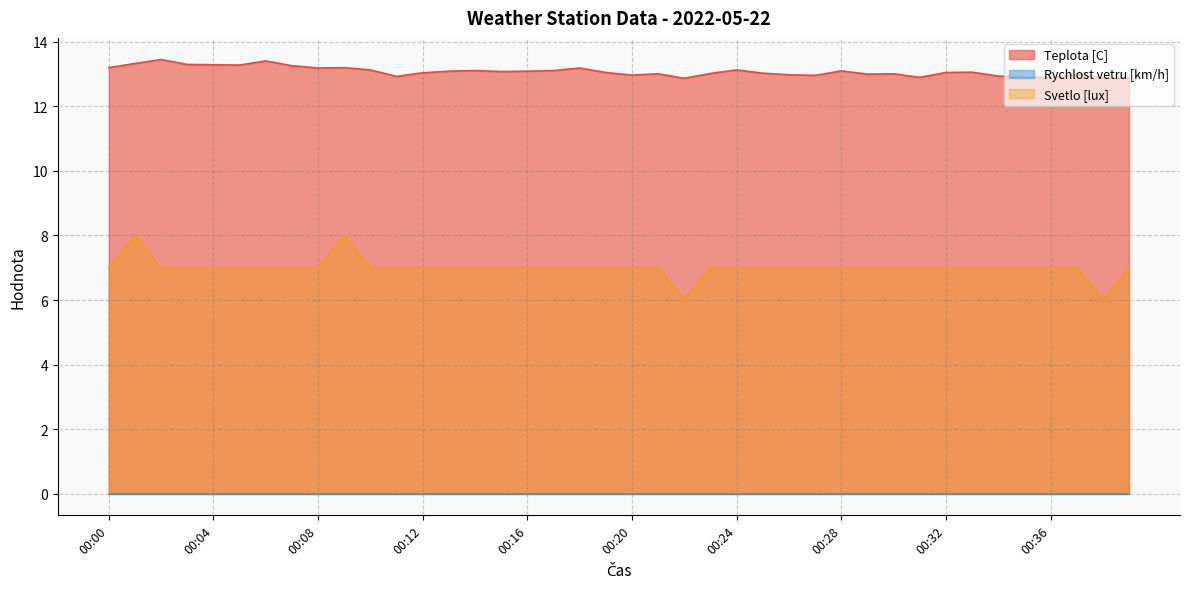

True or false: Teplota [C] and Svetlo [lux] cross at least once.

False